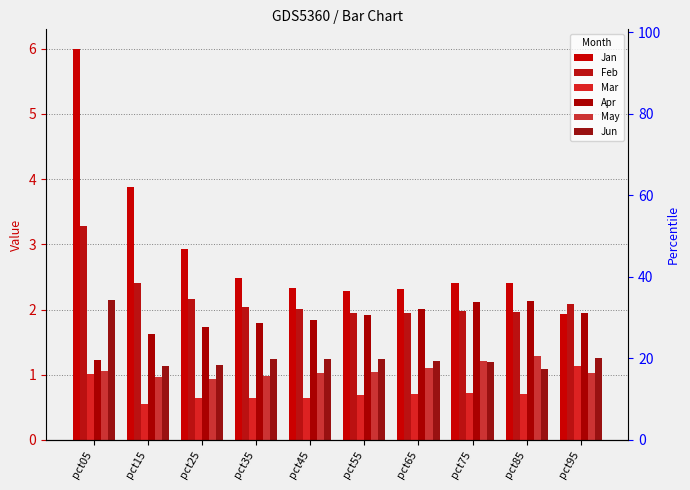

Between pct05 and pct35, which series saw the biggest shift?

Jan